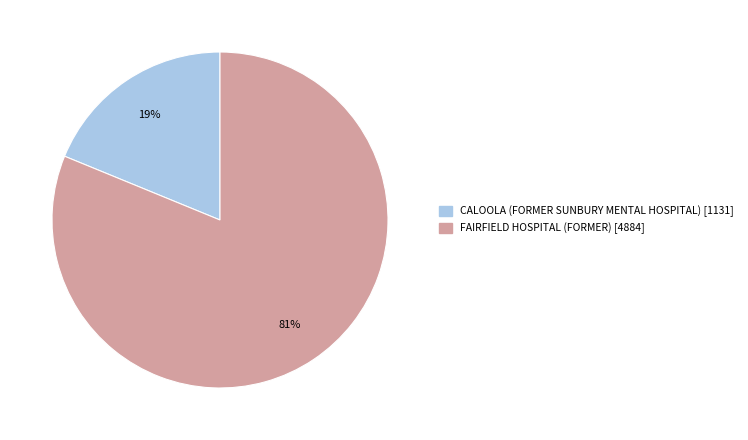

Is it true that FAIRFIELD HOSPITAL (FORMER) is 81% of the pie?

True